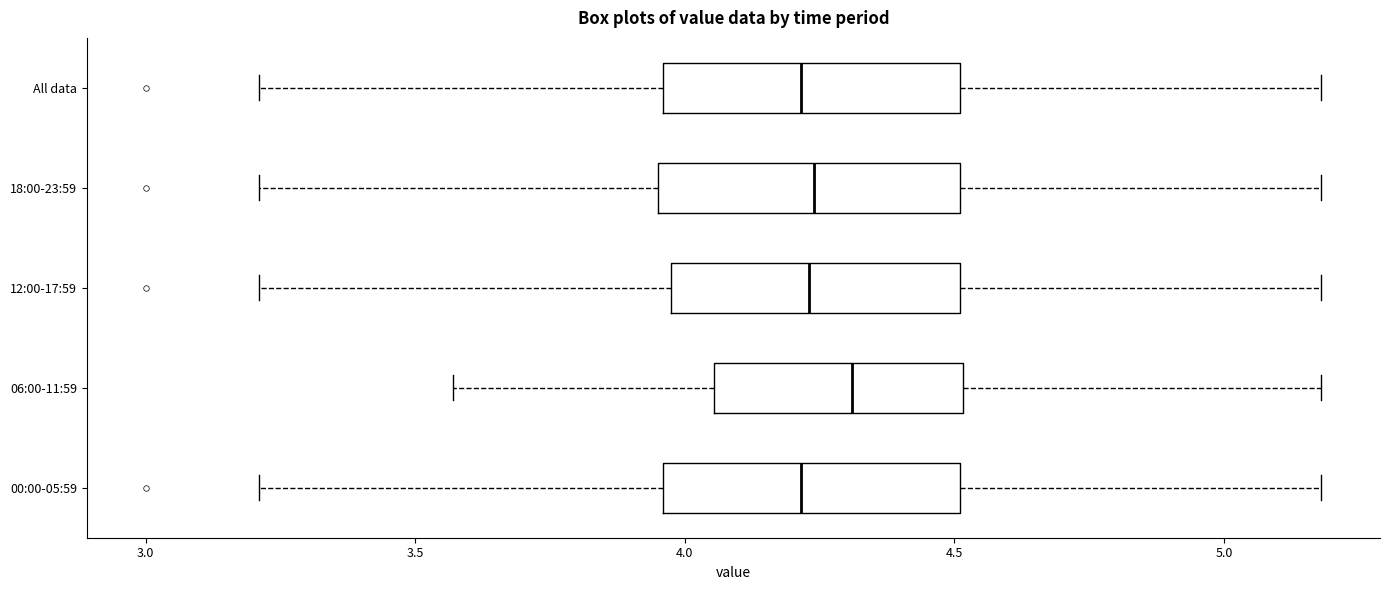

Where does the right whisker of the box for 06:00-11:59 end on the x-axis? The values are not printed on the chart, so give them approximately, as read against the axis.

5.20